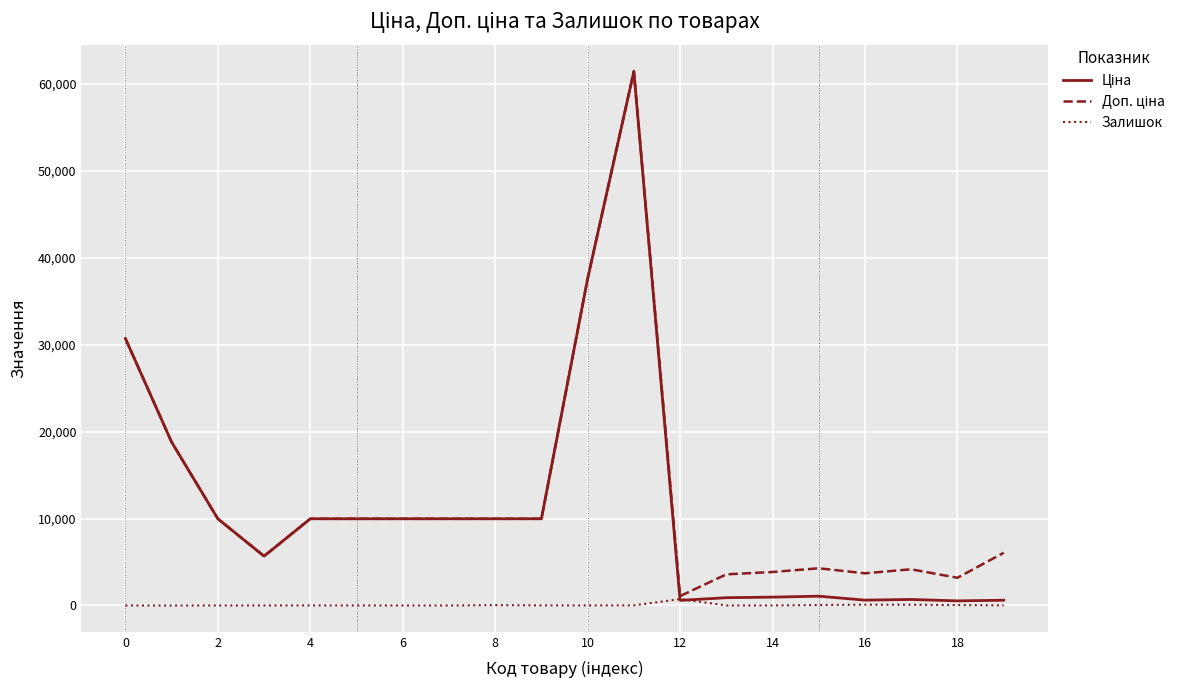

What is the maximum value shown in the chart?

61434.3